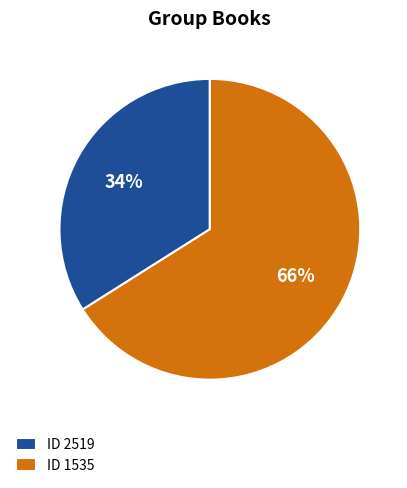

True or false: ID 2519 accounts for 48% of the total.

False